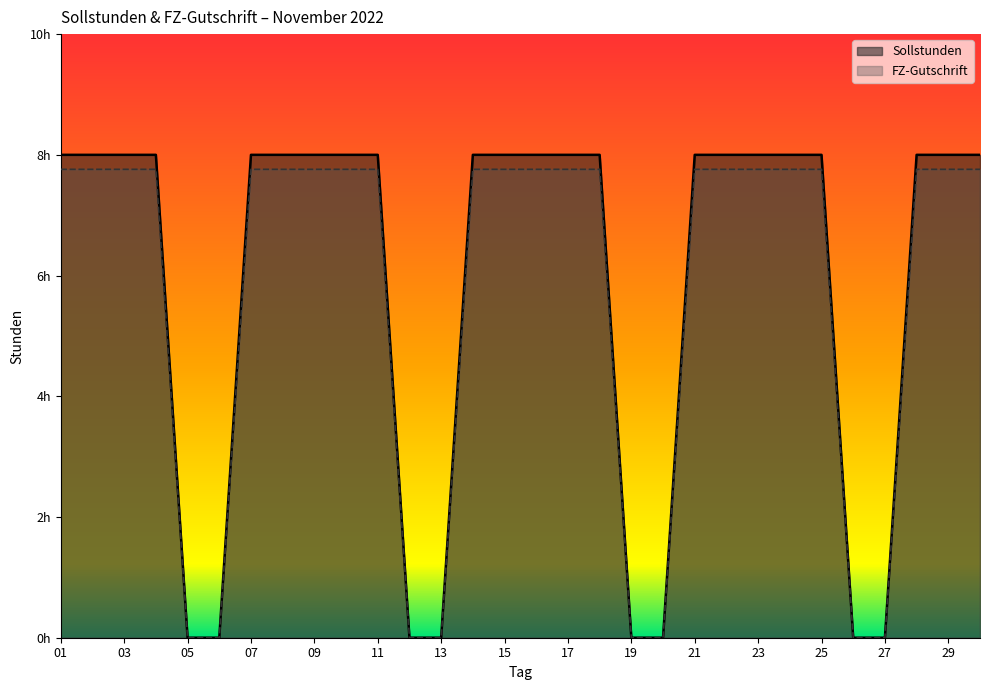

True or false: Sollstunden and FZ-Gutschrift intersect in this chart.

False